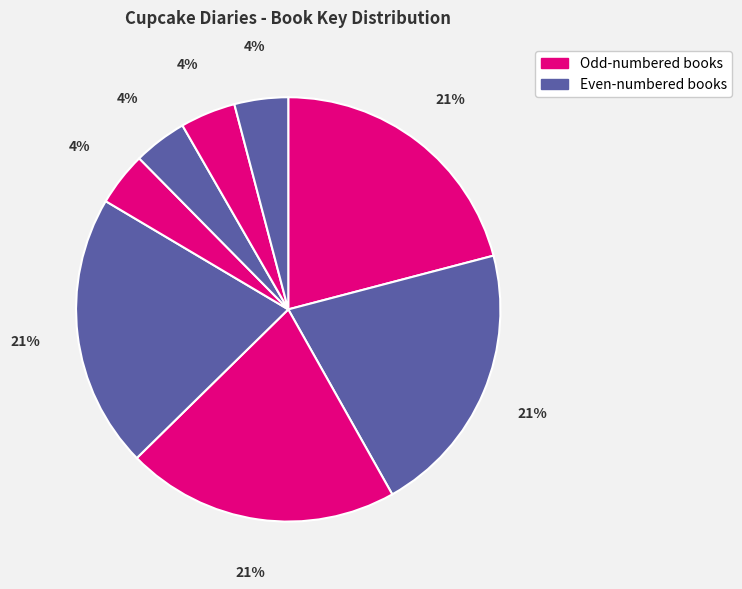

How many segments does this pie chart have?

8